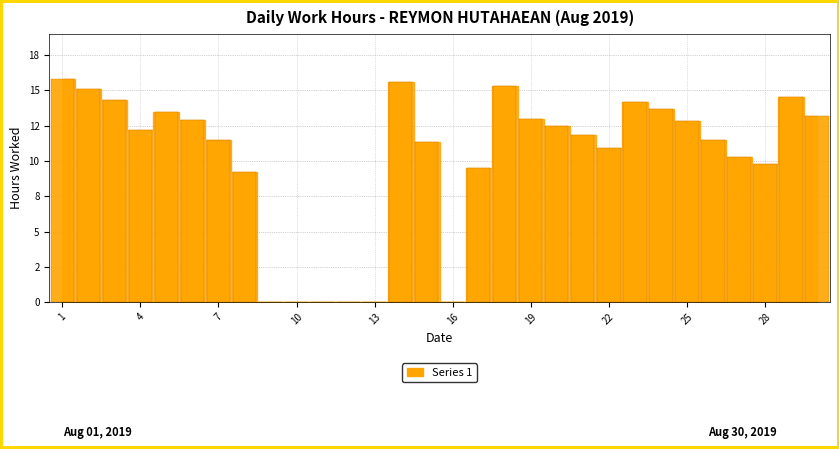

Reading left to right, list all the values displayed in this chart.

1=15.8	2=15.1	3=14.3	4=12.2	5=13.5	6=12.9	7=11.5	8=9.2	9=0.0	10=0.0	11=0.0	12=0.0	13=0.0	14=15.6	15=11.3	16=0.0	17=9.5	18=15.3	19=13.0	20=12.5	21=11.8	22=10.9	23=14.2	24=13.7	25=12.8	26=11.5	27=10.3	28=9.8	29=14.5	30=13.2